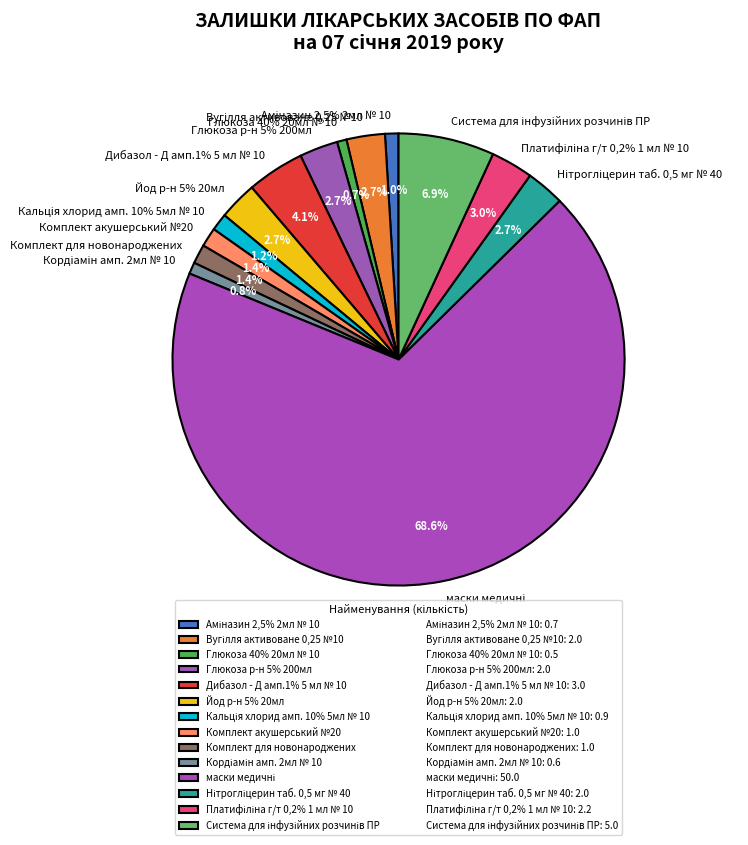

What percentage is NOT represented by Комплект акушерський №20?

98.6%